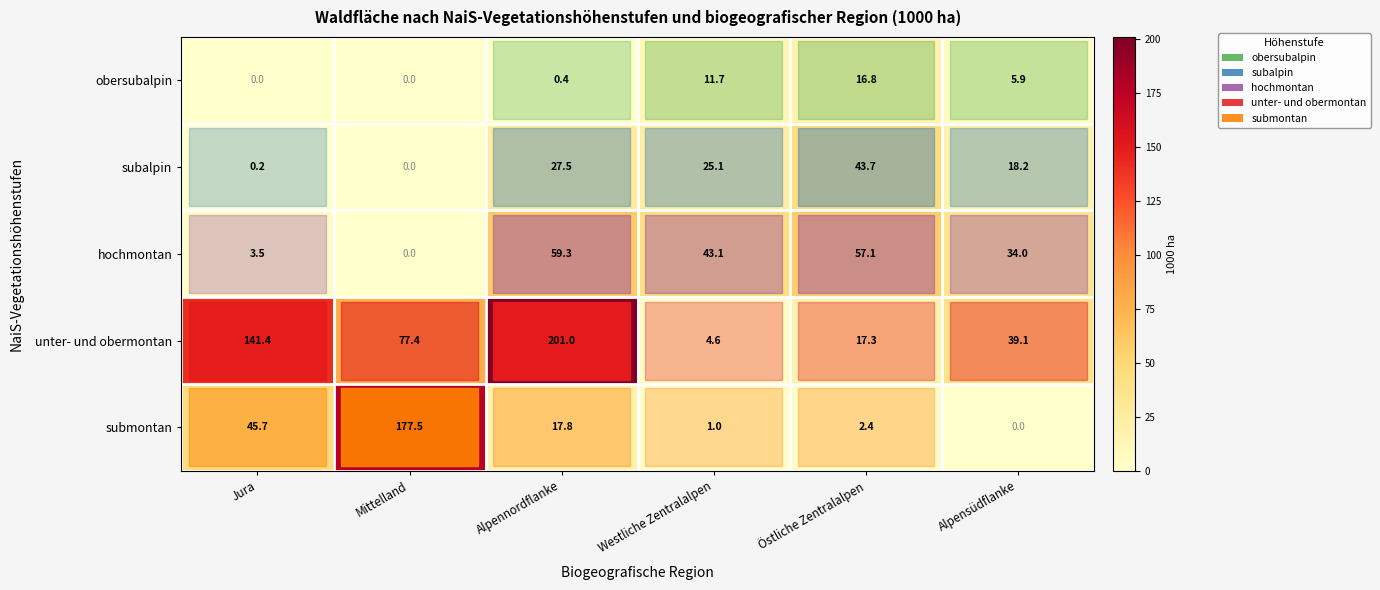

Which series has the widest spread of values?

row_3